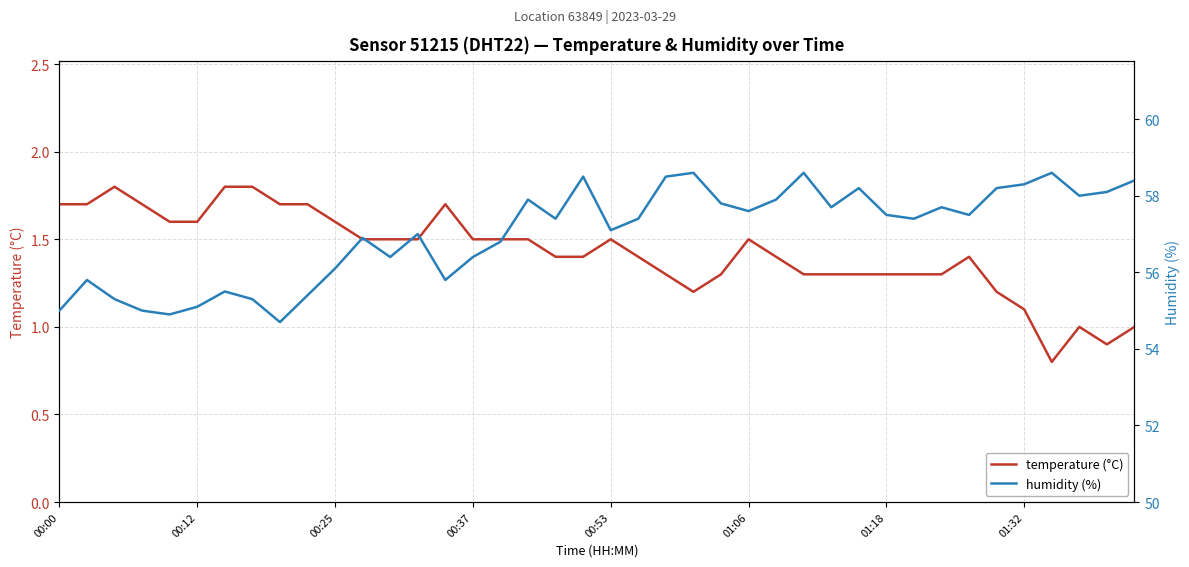

True or false: temperature (°C) and humidity (%) cross at least once.

False